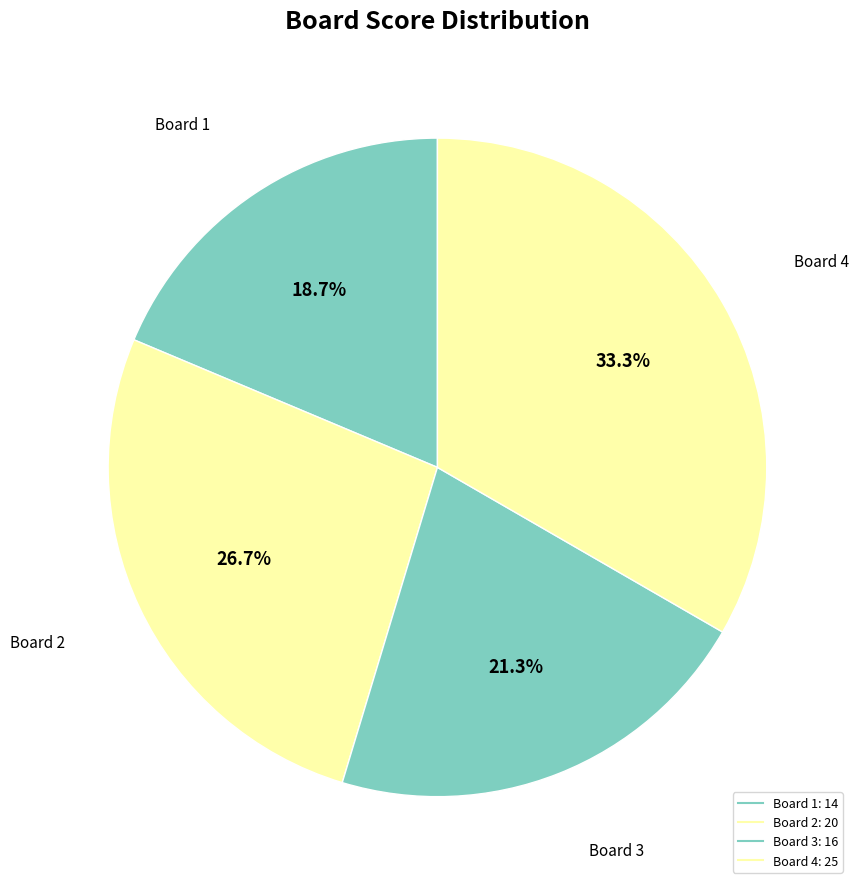

How many segments does this pie chart have?

4